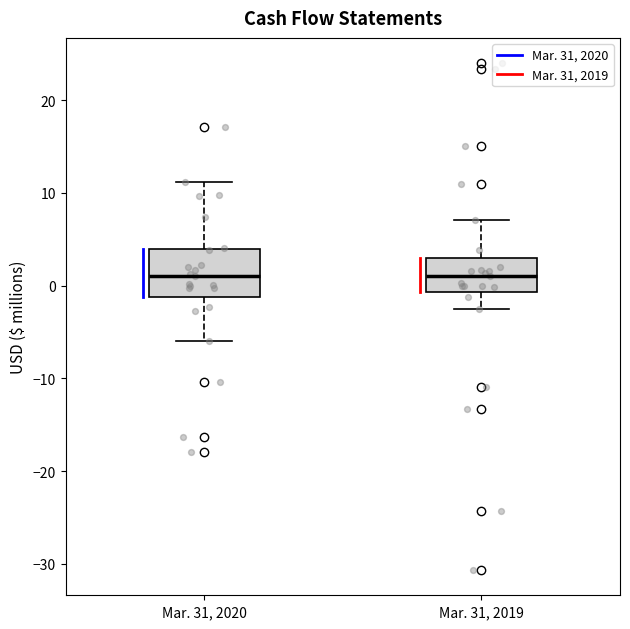

Reading left to right, read every box against the y-axis: the position of its median line, the range the box covers, and the ends of its whiskers. The values are not printed on the chart, so give them approximately, as read against the axis.

Mar. 31, 2020: median 1, box -1 to 4, whiskers -6 to 11
Mar. 31, 2019: median 1, box -1 to 3, whiskers -3 to 7